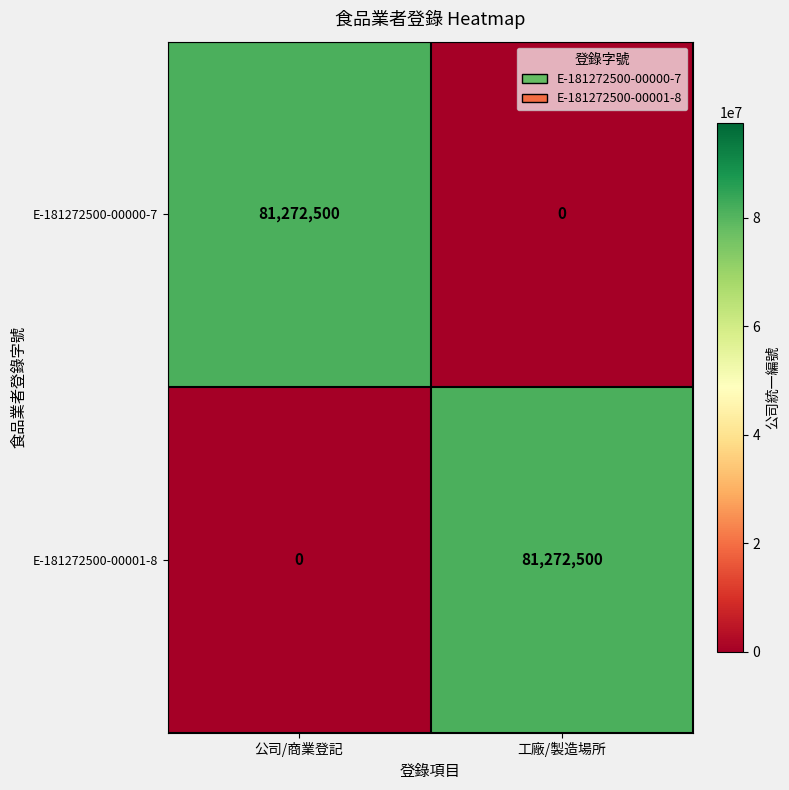

How many distinct data groups are displayed?

2